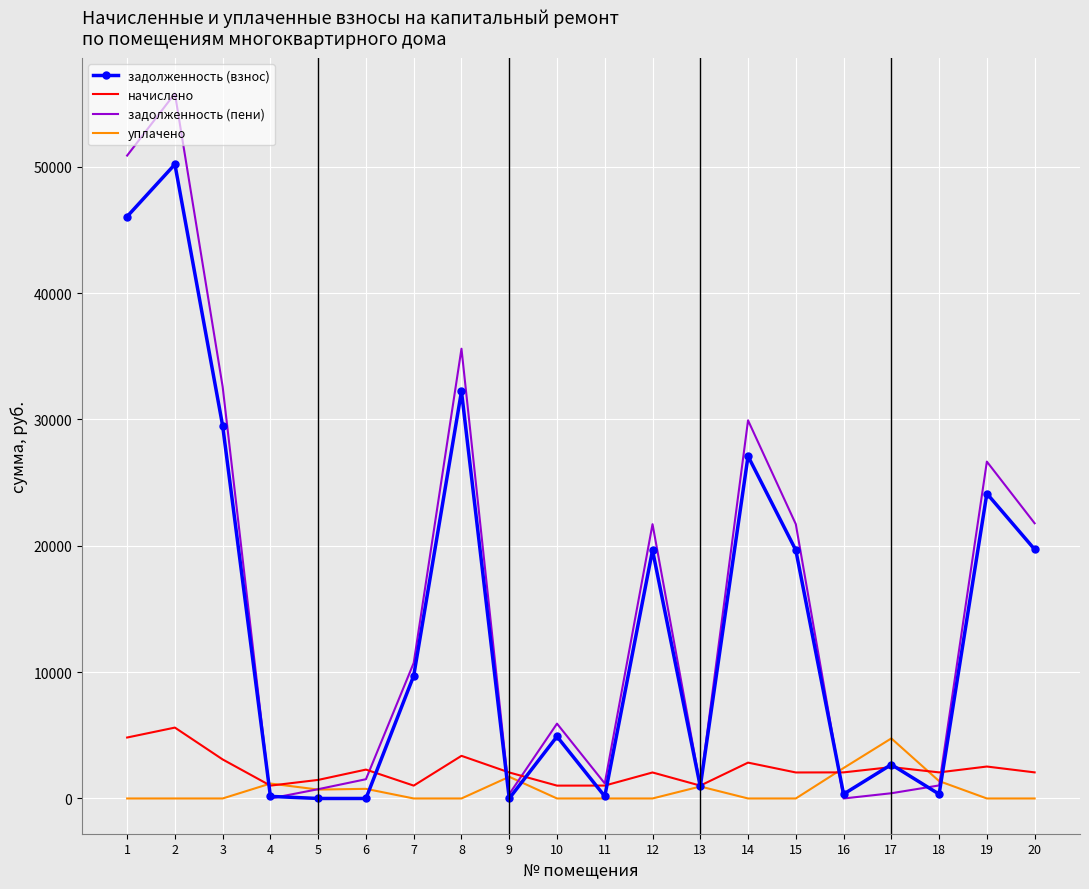

Which series has the largest range (max minus min)?

задолженность (пени)